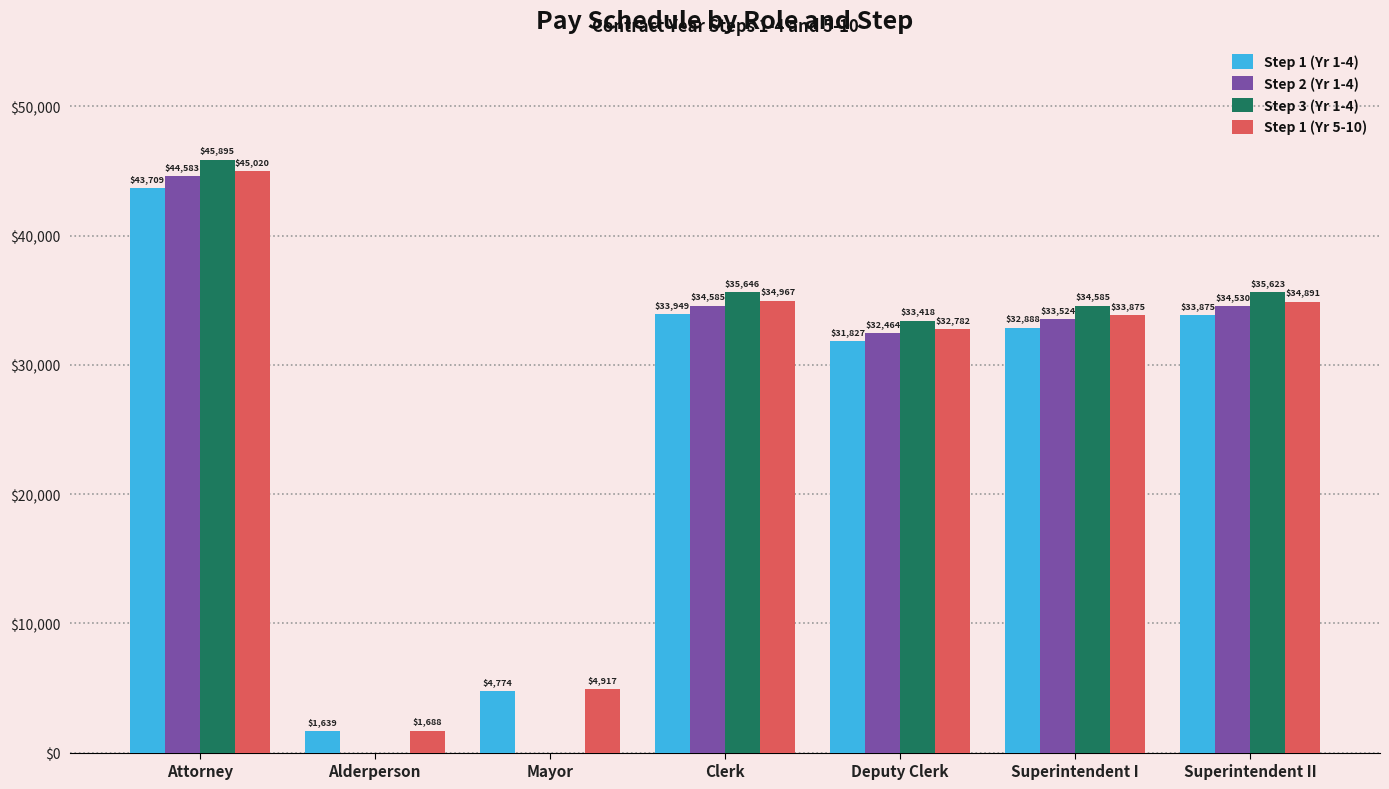

True or false: Step 3 (Yr 1-4) has a value of 0.0 at Alderperson.

True